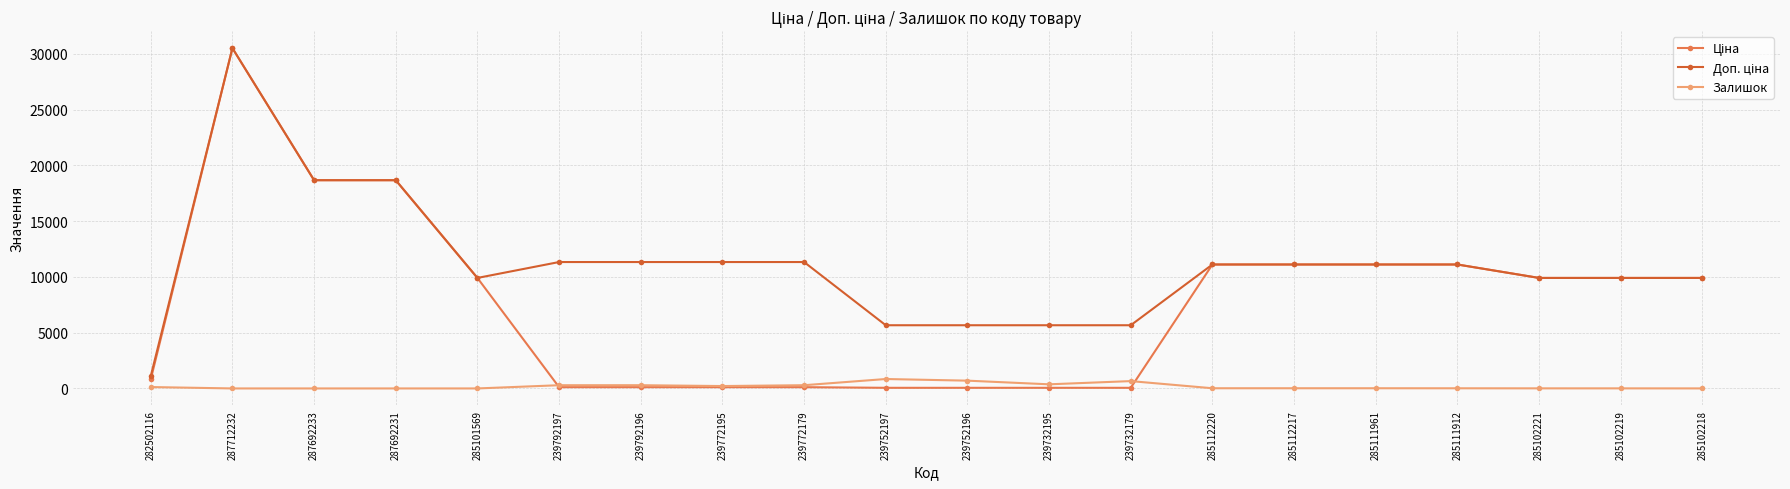

Which label corresponds to the largest value in the chart?

287712232